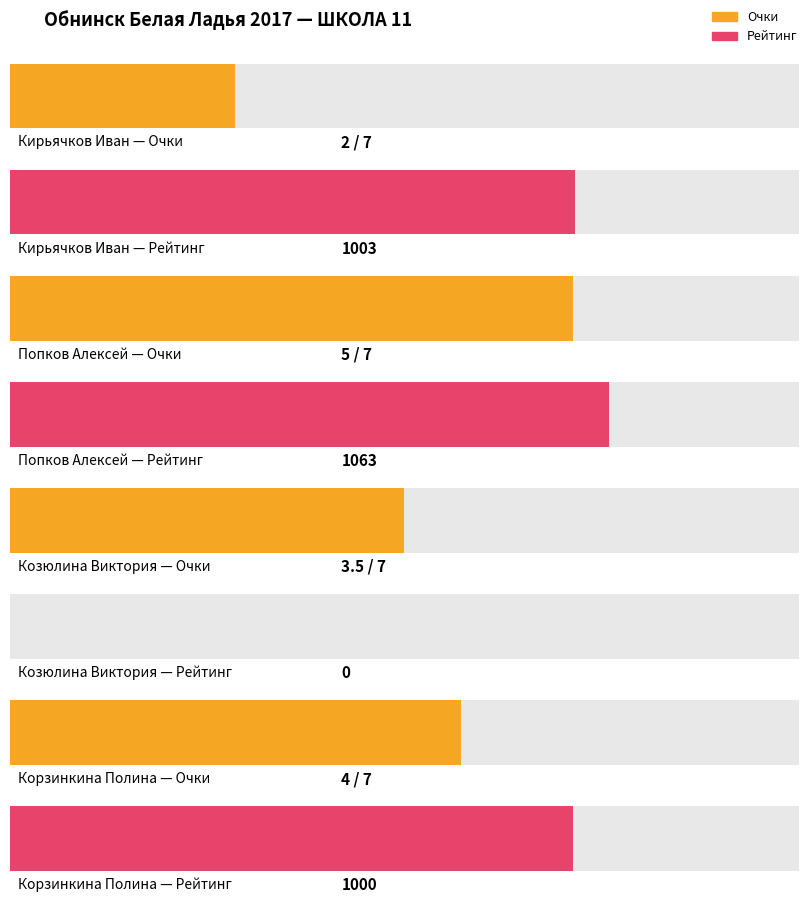

Between Попков Алексей and Козюлина Виктория, which is larger?

Попков Алексей